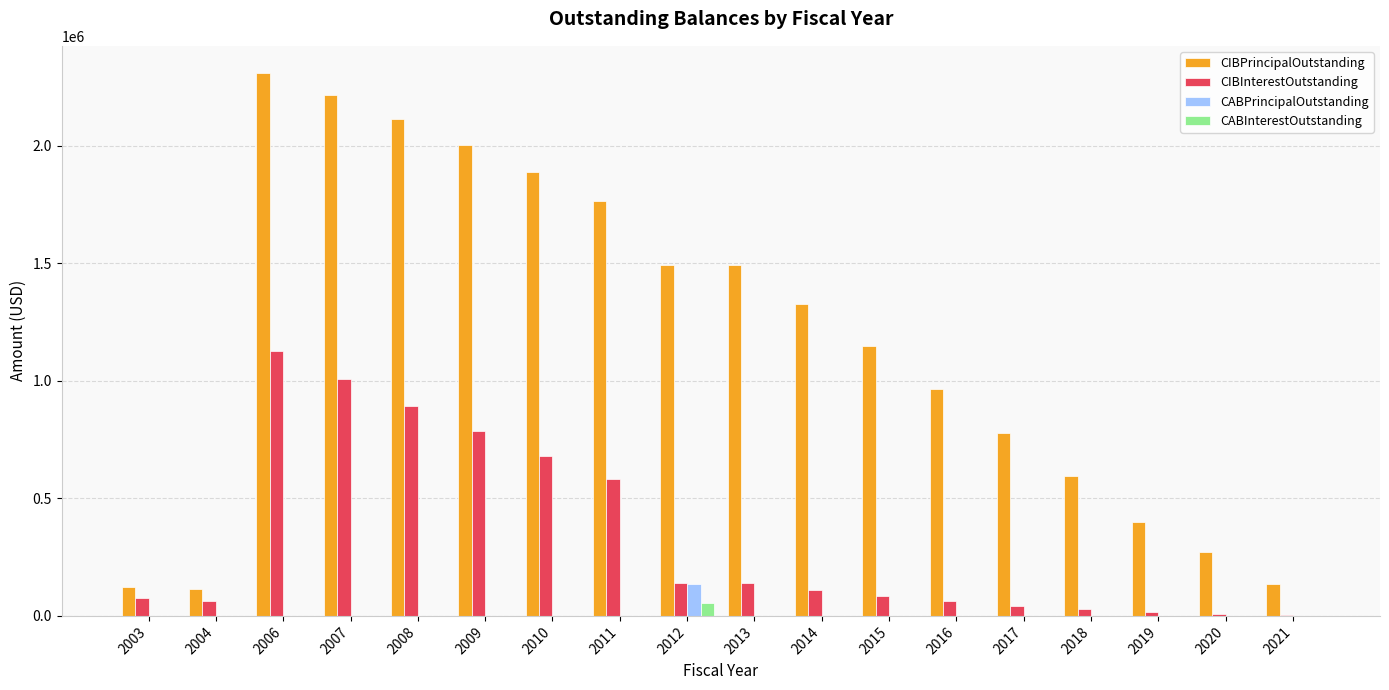

The value of CIBPrincipalOutstanding at 2015 is 380753.9. True or false?

False